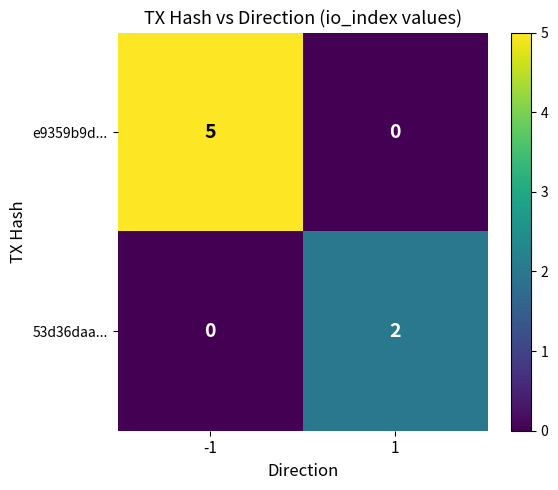

Reading left to right, extract all data points from this chart.

e9359b9d...: 5	0
53d36daa...: 0	2